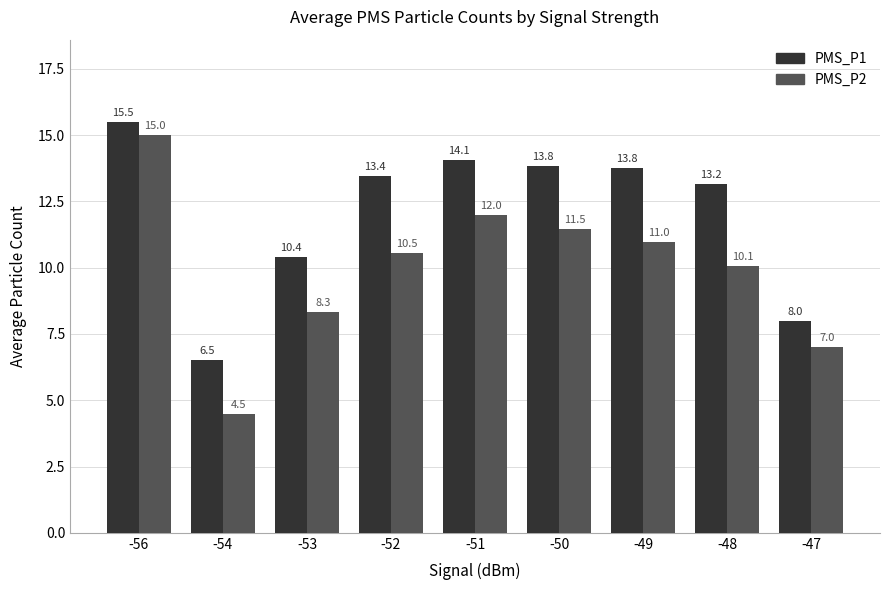

What is the sum of the PMS_P2 values at -50 and -52?

22.0